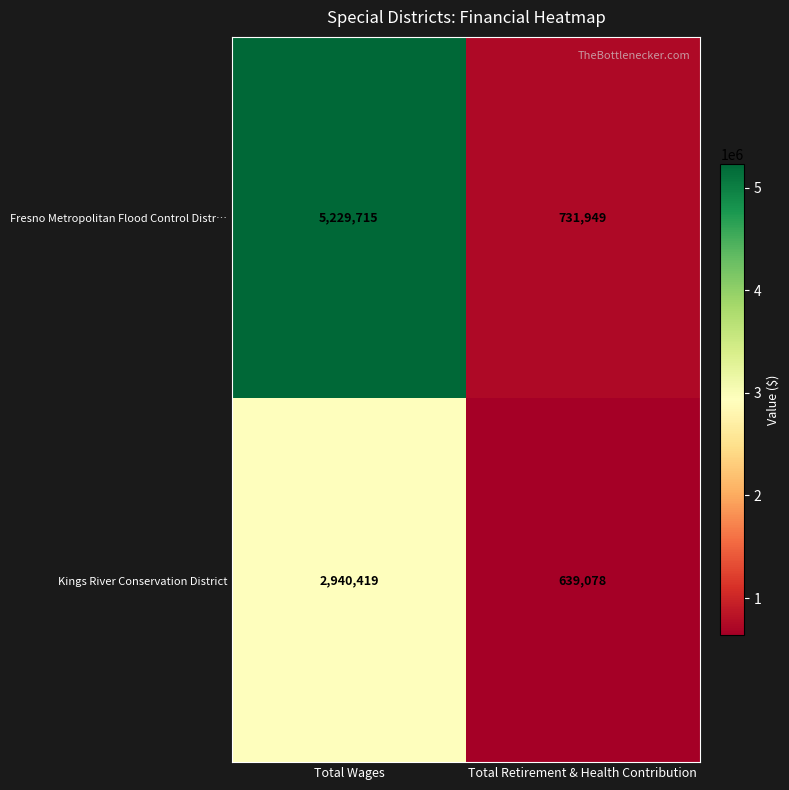

At which label is Kings River Conservation District closest to 1789748?

Total Retirement & Health Contribution